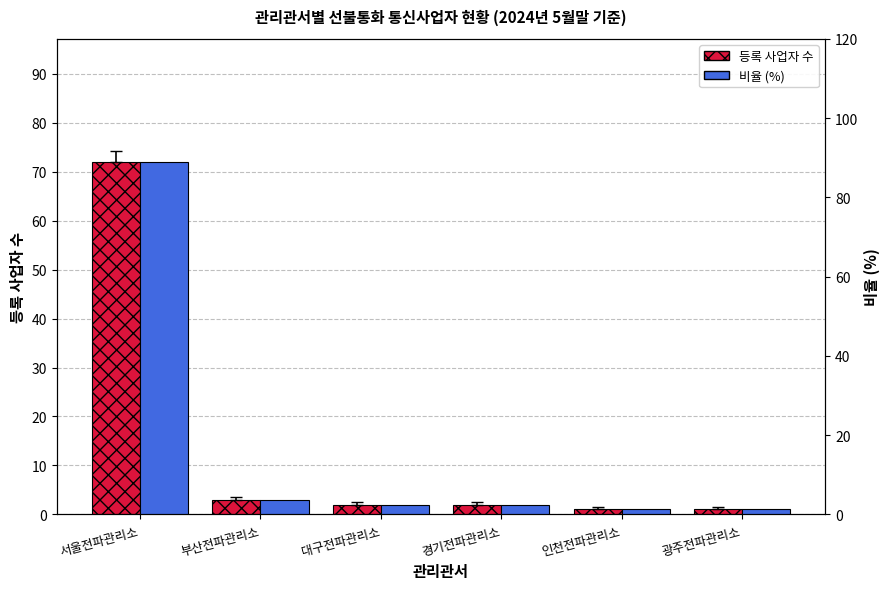

At which category is the sum across all series the highest?

서울전파관리소